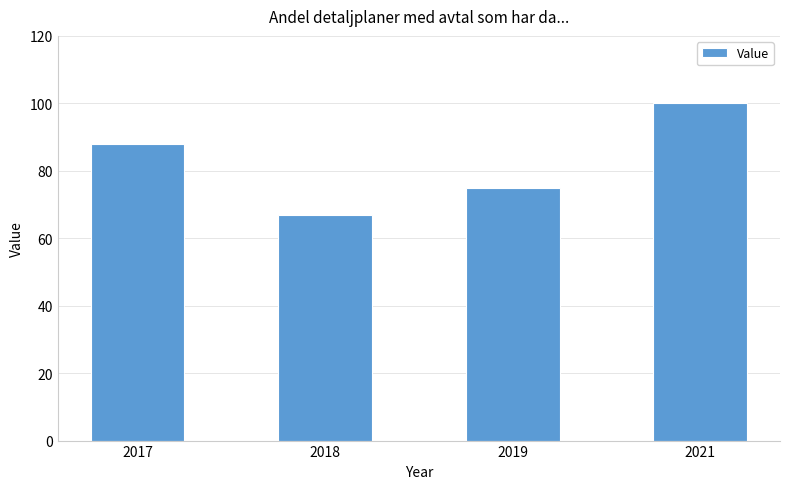

Count the values in the range 75 to 100.

3